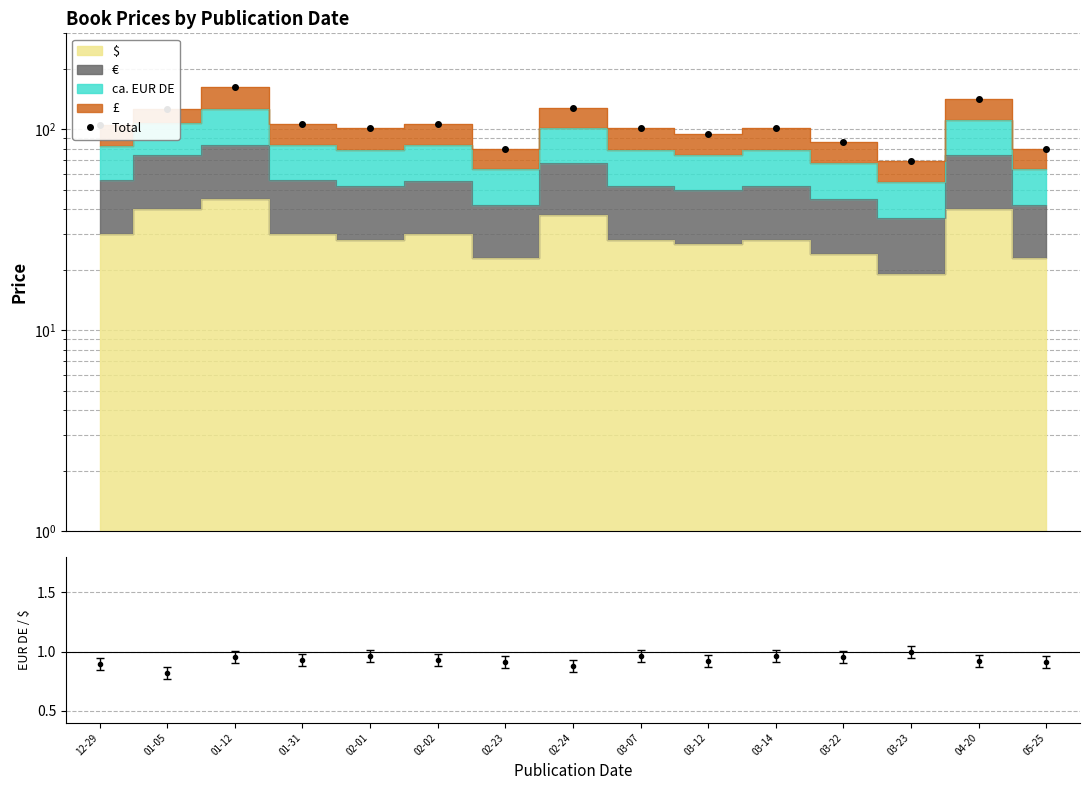

Which category has the highest value across all series?

01-12